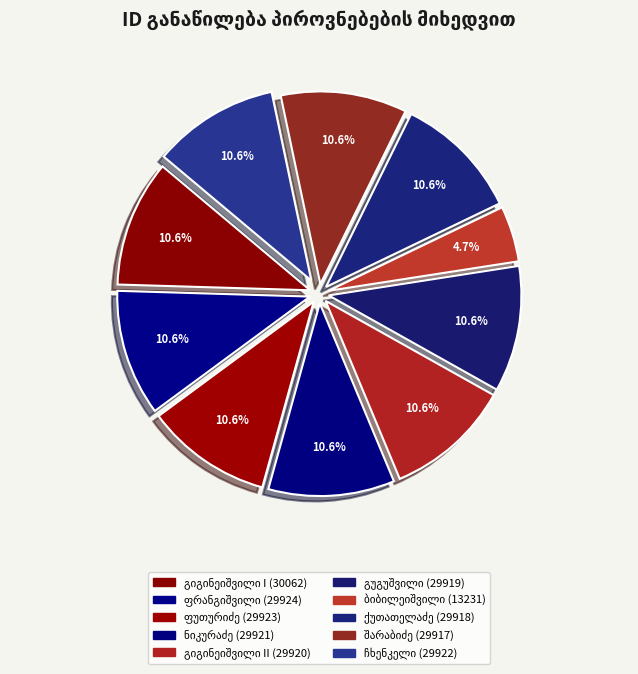

Count the number of slices in the pie.

10